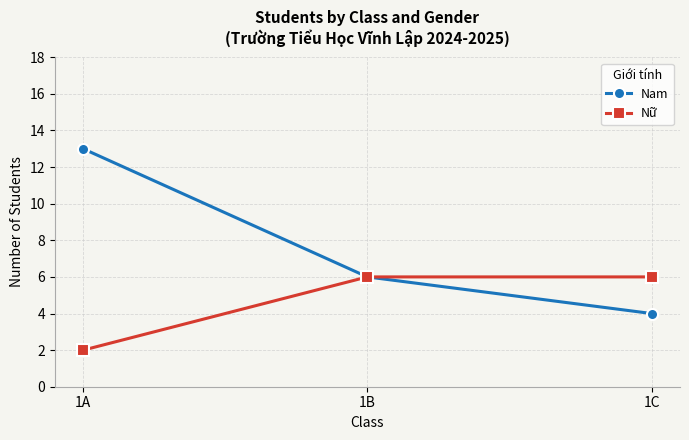

Reading left to right, what are all the values shown in this chart?

Nam: 1A=13	1B=6	1C=4
Nữ: 1A=2	1B=6	1C=6